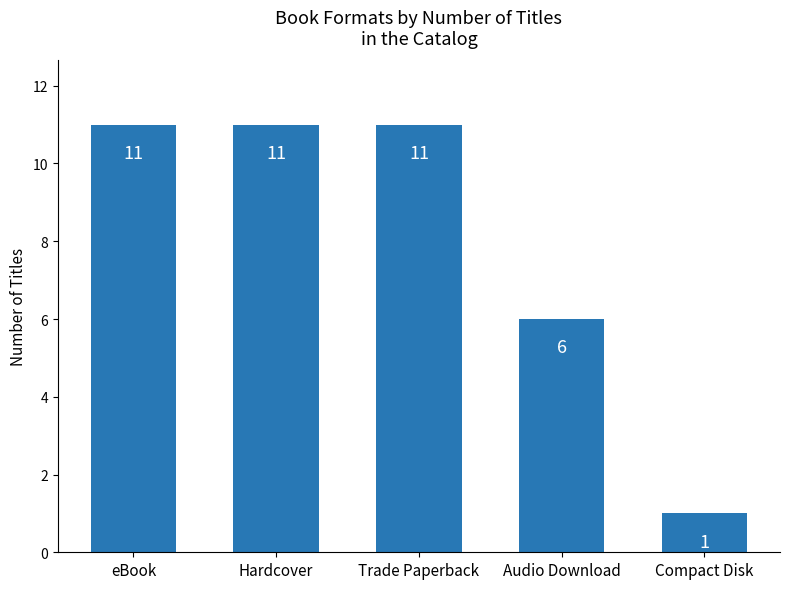

What is the sum of all values?

40